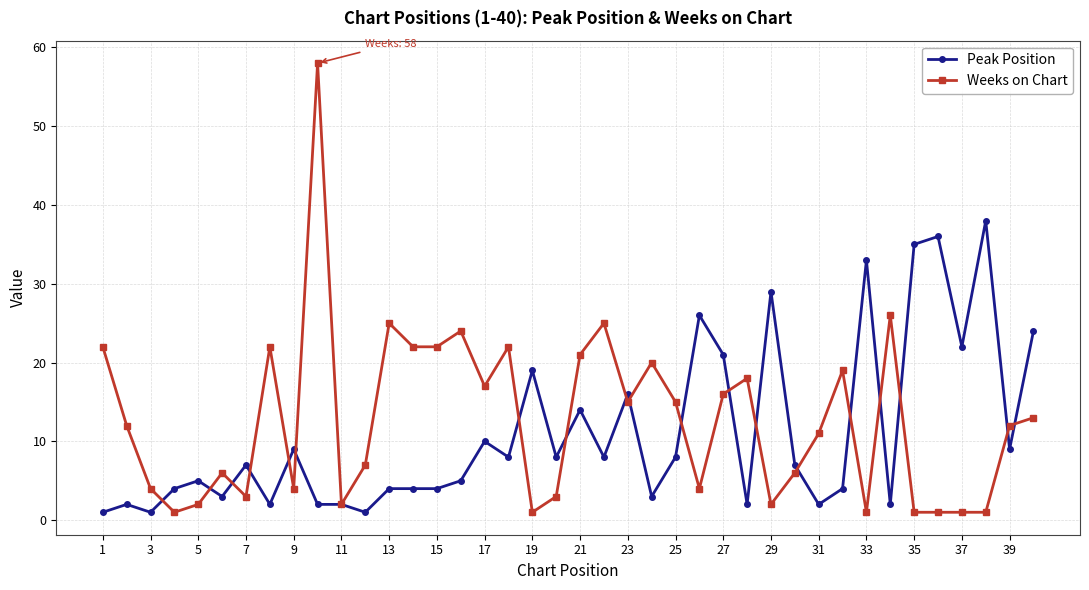

What are all the series names shown in the legend?

Peak Position, Weeks on Chart